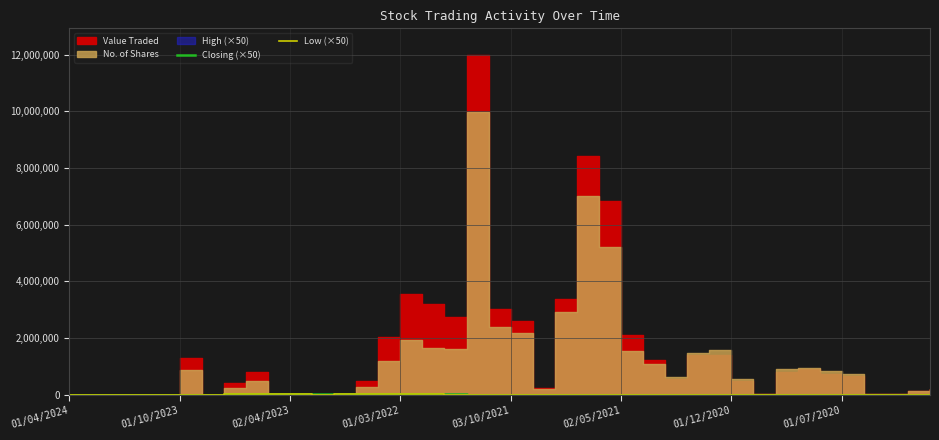

At how many categories does at least one series exceed 5427?

27